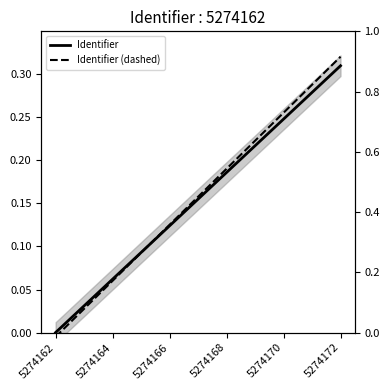

Between 5274162 and 5274164, which series saw the biggest shift?

Identifier (dashed)